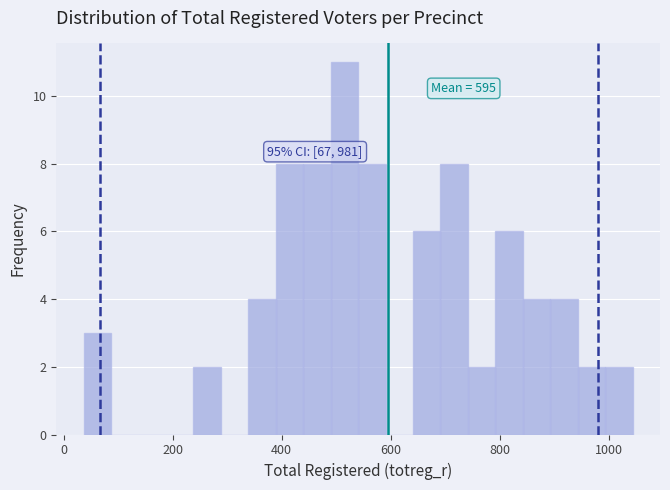

Around what value on the x-axis is the tallest bar? Give the approximate position of its centre, as read against the axis.

520